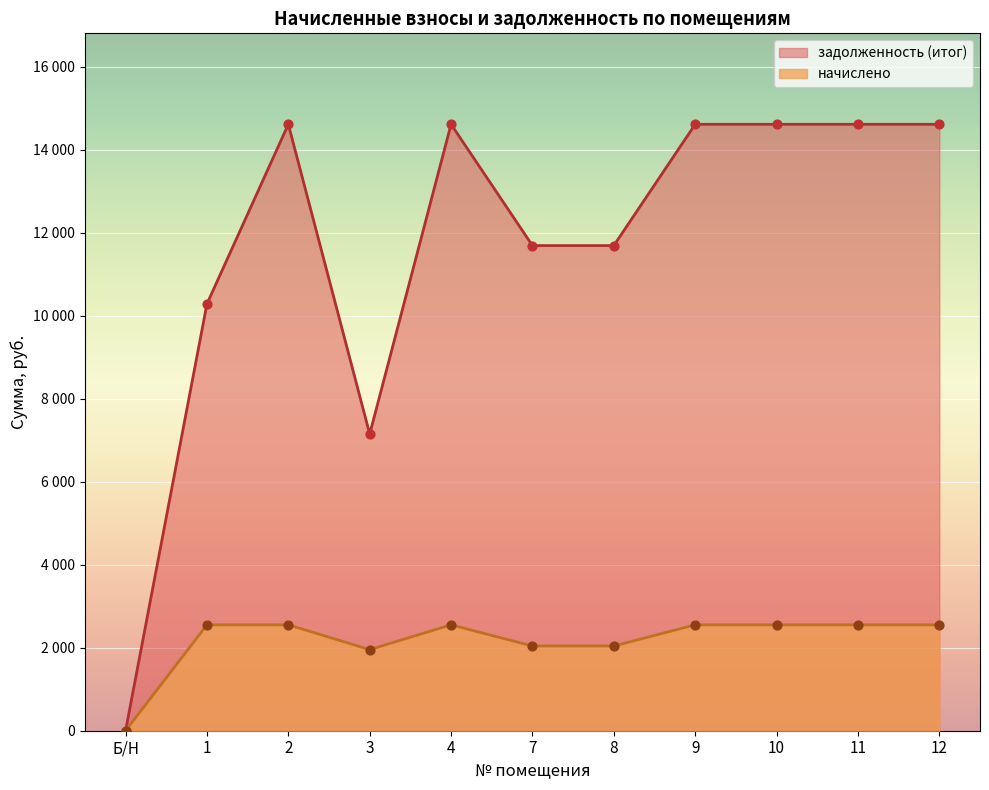

Which series has the largest total across all categories?

задолженность (итог)